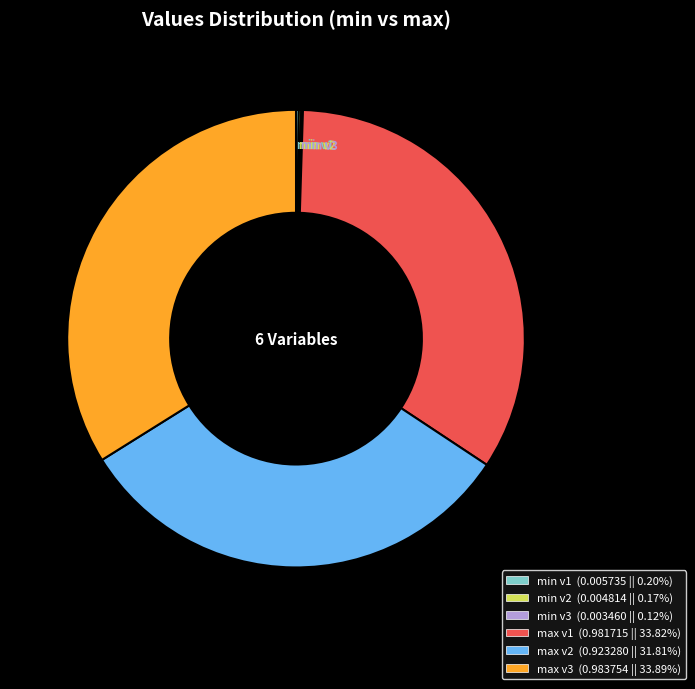

Do max v2 and max v3 together represent more than half of the pie?

Yes